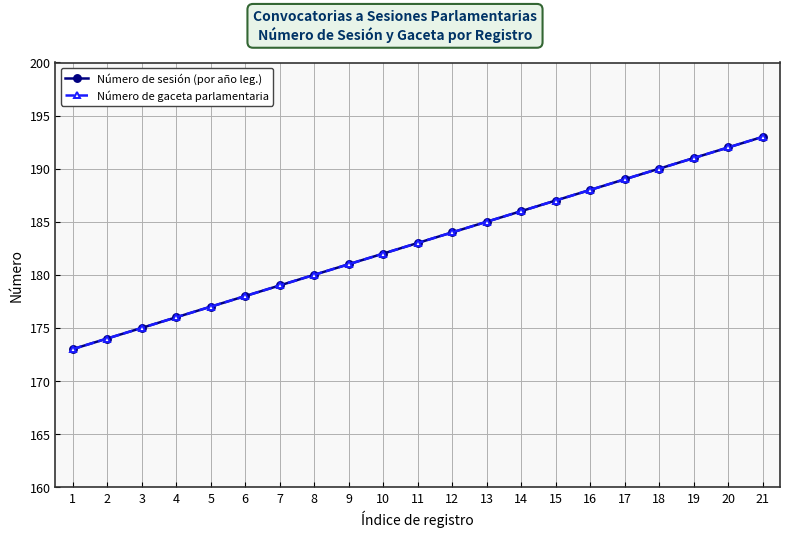

Rank the categories by Número de sesión (por año leg.) value from highest to lowest.

21, 20, 19, 18, 17, 16, 15, 14, 13, 12, 11, 10, 9, 8, 7, 6, 5, 4, 3, 2, 1